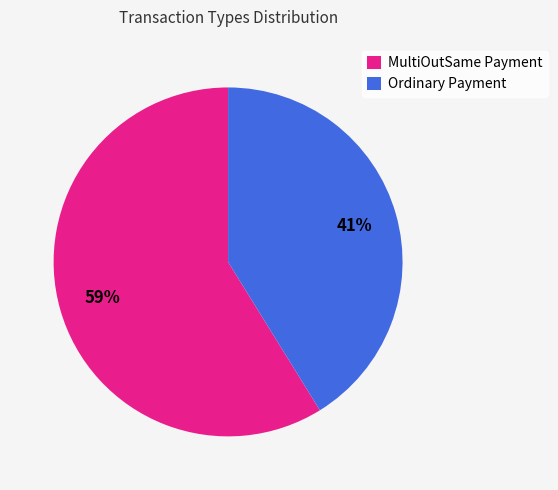

Which slice represents more than half of the pie?

MultiOutSame Payment